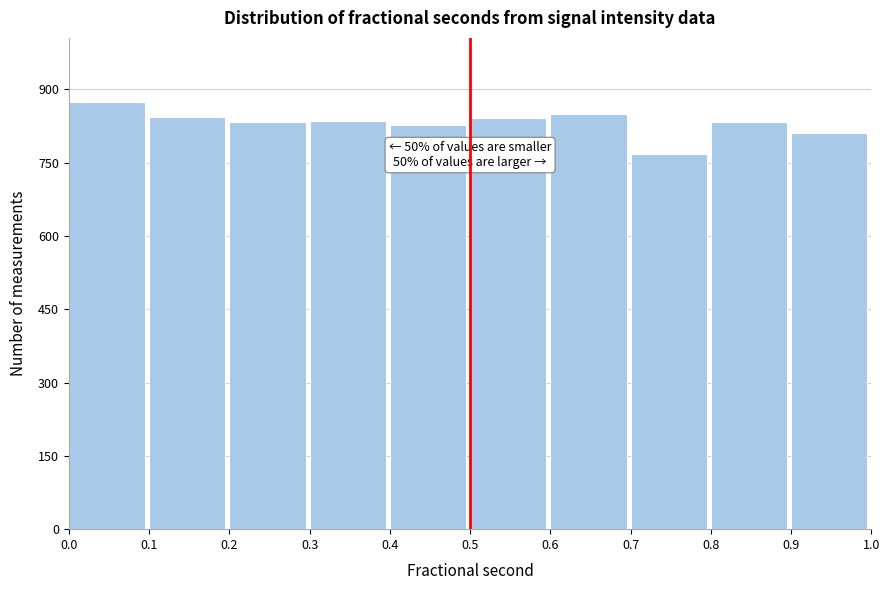

Over which range of the x-axis is the bar tallest?

0.0 to 0.1